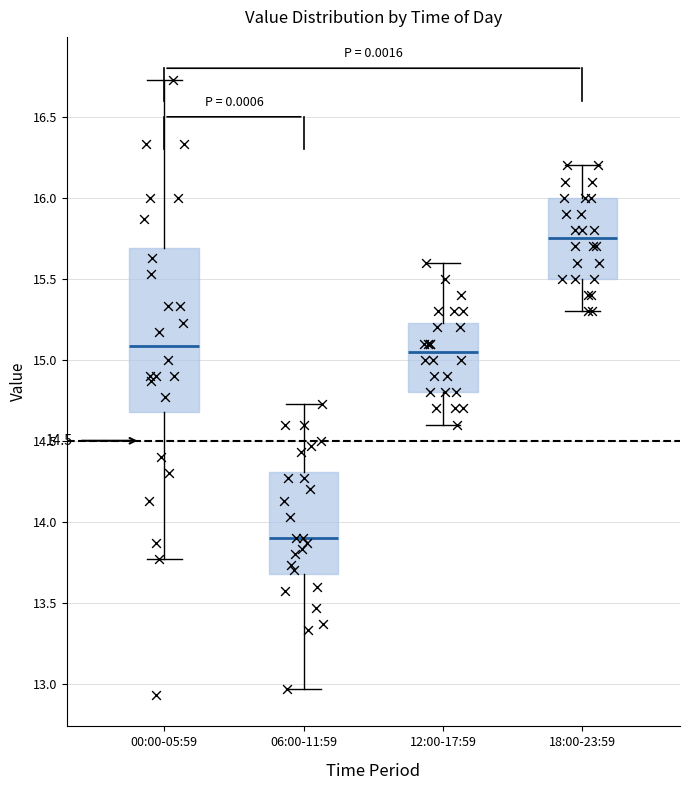

Comparing the boxes themselves (not the whiskers), which one is the tallest?

00:00-05:59